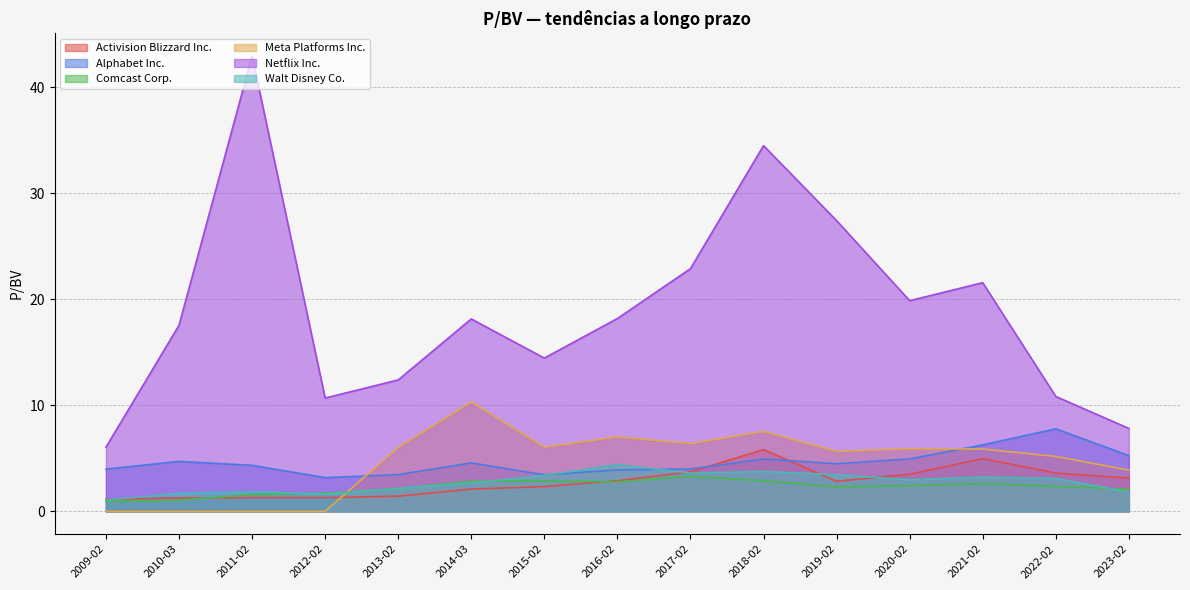

Reading left to right, transcribe all the data shown in this chart.

Activision Blizzard Inc.: 2023-02=3.1	2022-02=3.6	2021-02=5.0	2020-02=3.5	2019-02=2.8	2018-02=5.8	2017-02=3.7	2016-02=2.9	2015-02=2.3	2014-03=2.1	2013-02=1.4	2012-02=1.3	2011-02=1.3	2010-03=1.3	2009-02=1.1
Alphabet Inc.: 2023-02=5.3	2022-02=7.8	2021-02=6.3	2020-02=4.9	2019-02=4.5	2018-02=4.9	2017-02=4.0	2016-02=3.9	2015-02=3.4	2014-03=4.6	2013-02=3.5	2012-02=3.2	2011-02=4.3	2010-03=4.7	2009-02=4.0
Comcast Corp.: 2023-02=2.1	2022-02=2.4	2021-02=2.6	2020-02=2.4	2019-02=2.3	2018-02=2.9	2017-02=3.3	2016-02=2.8	2015-02=2.9	2014-03=2.8	2013-02=2.1	2012-02=1.7	2011-02=1.6	2010-03=1.1	2009-02=0.9
Meta Platforms Inc.: 2023-02=3.9	2022-02=5.2	2021-02=5.9	2020-02=5.9	2019-02=5.7	2018-02=7.5	2017-02=6.4	2016-02=7.0	2015-02=6.0	2014-03=10.3	2013-02=6.0	2012-02=0.0	2011-02=0.0	2010-03=0.0	2009-02=0.0
Netflix Inc.: 2023-02=7.8	2022-02=10.8	2021-02=21.6	2020-02=19.9	2019-02=27.4	2018-02=34.5	2017-02=22.9	2016-02=18.2	2015-02=14.4	2014-03=18.1	2013-02=12.4	2012-02=10.7	2011-02=42.9	2010-03=17.5	2009-02=6.0
Walt Disney Co.: 2023-02=1.8	2022-02=3.1	2021-02=3.2	2020-02=3.0	2019-02=3.5	2018-02=3.8	2017-02=3.6	2016-02=4.4	2015-02=3.4	2014-03=2.7	2013-02=2.2	2012-02=1.6	2011-02=1.9	2010-03=1.7	2009-02=1.1